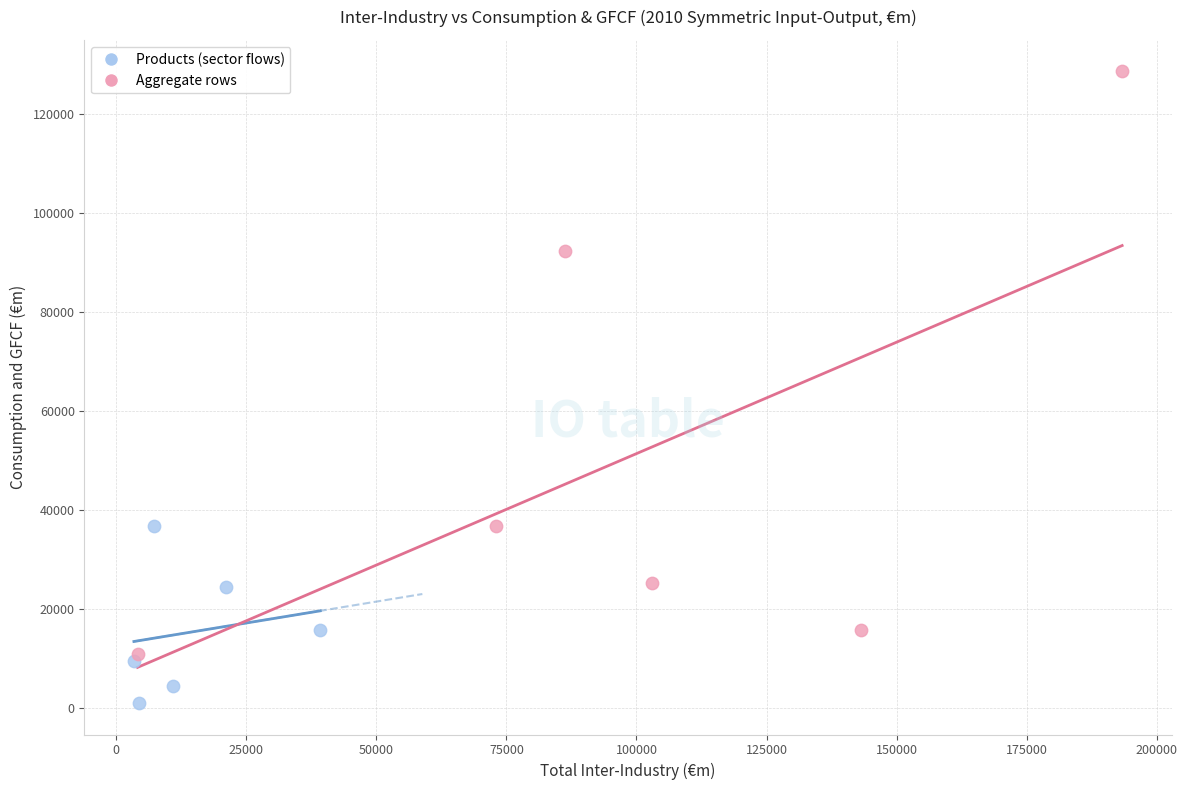

Which series reaches the maximum Y coordinate?

Aggregate rows